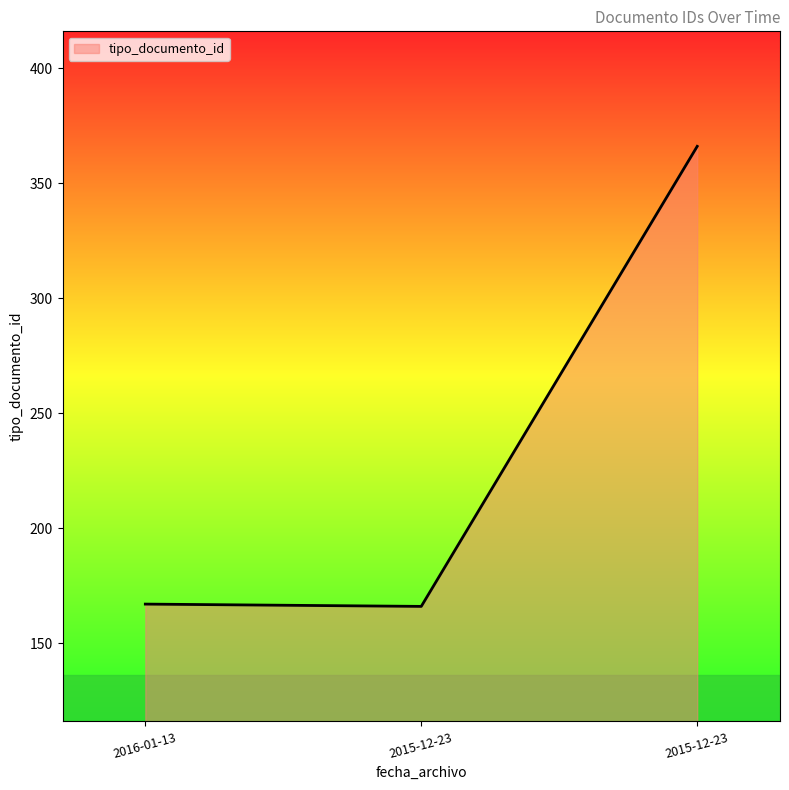

How many categories are shown in the chart?

3